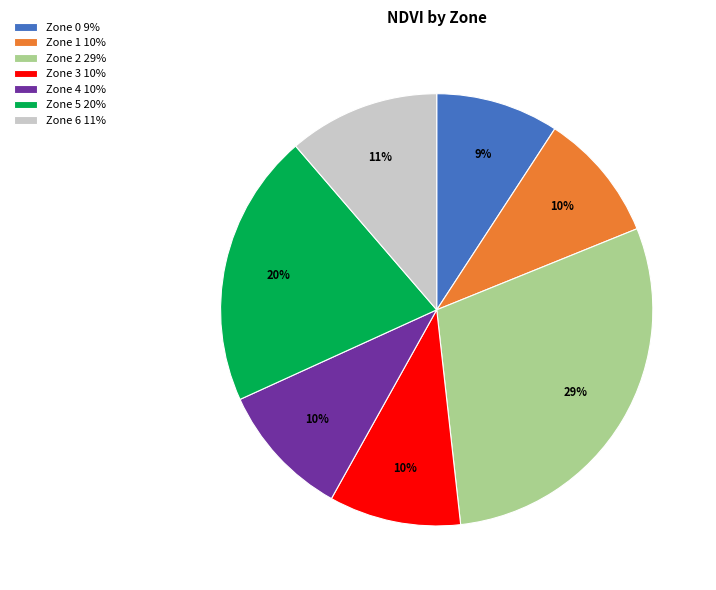

What percentage is the Zone 4 slice, to the nearest percent?

10%